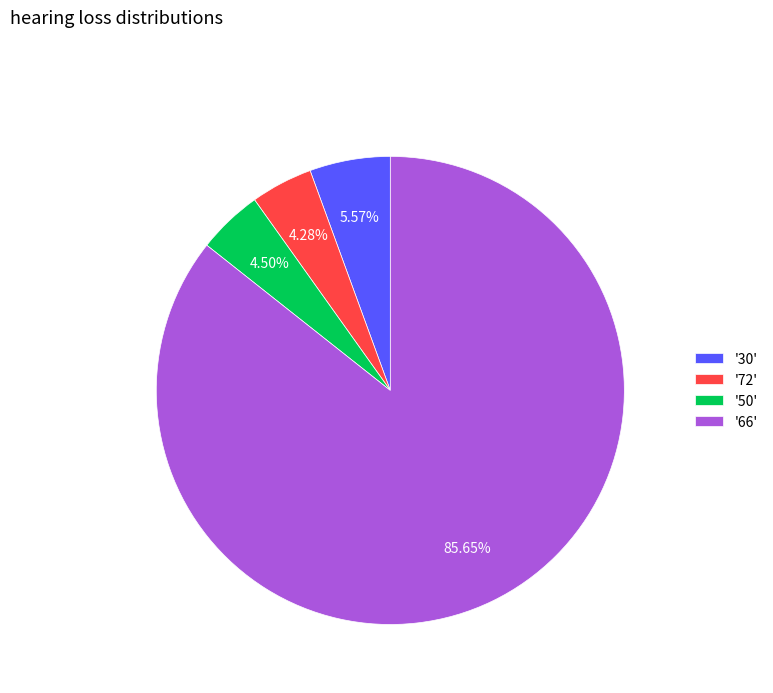

Do '72' and '50' together represent more than half of the pie?

No